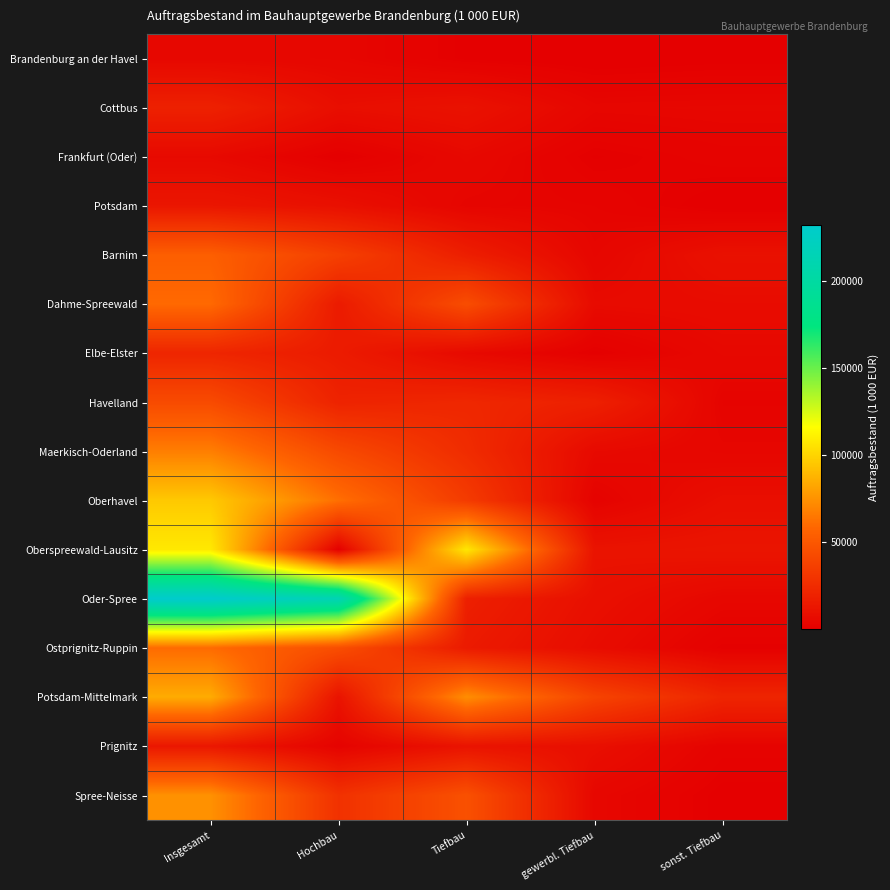

Reading left to right, extract all data points from this chart.

Brandenburg an der Havel: Insgesamt=4762	Hochbau=4030	Tiefbau=731	gewerbl. Tiefbau=110	sonst. Tiefbau=621
Cottbus: Insgesamt=19115	Hochbau=8503	Tiefbau=10612	gewerbl. Tiefbau=4048	sonst. Tiefbau=4346
Frankfurt (Oder): Insgesamt=5735	Hochbau=399	Tiefbau=5336	gewerbl. Tiefbau=897	sonst. Tiefbau=2404
Potsdam: Insgesamt=12913	Hochbau=9468	Tiefbau=3444	gewerbl. Tiefbau=2826	sonst. Tiefbau=146
Barnim: Insgesamt=54166	Hochbau=36591	Tiefbau=17575	gewerbl. Tiefbau=4050	sonst. Tiefbau=10127
Dahme-Spreewald: Insgesamt=59638	Hochbau=15573	Tiefbau=44065	gewerbl. Tiefbau=6591	sonst. Tiefbau=7280
Elbe-Elster: Insgesamt=21730	Hochbau=15814	Tiefbau=5915	gewerbl. Tiefbau=700	sonst. Tiefbau=5215
Havelland: Insgesamt=42916	Hochbau=20273	Tiefbau=22643	gewerbl. Tiefbau=18545	sonst. Tiefbau=2739
Maerkisch-Oderland: Insgesamt=67734	Hochbau=42301	Tiefbau=25433	gewerbl. Tiefbau=5992	sonst. Tiefbau=3978
Oberhavel: Insgesamt=95916	Hochbau=61725	Tiefbau=34190	gewerbl. Tiefbau=2190	sonst. Tiefbau=8801
Oberspreewald-Lausitz: Insgesamt=107935	Hochbau=593	Tiefbau=107342	gewerbl. Tiefbau=11390	sonst. Tiefbau=12283
Oder-Spree: Insgesamt=232299	Hochbau=213992	Tiefbau=18308	gewerbl. Tiefbau=9380	sonst. Tiefbau=4516
Ostprignitz-Ruppin: Insgesamt=60122	Hochbau=44774	Tiefbau=15348	gewerbl. Tiefbau=7409	sonst. Tiefbau=1181
Potsdam-Mittelmark: Insgesamt=84780	Hochbau=11366	Tiefbau=73414	gewerbl. Tiefbau=38976	sonst. Tiefbau=21282
Prignitz: Insgesamt=13597	Hochbau=2254	Tiefbau=11343	gewerbl. Tiefbau=9001	sonst. Tiefbau=2342
Spree-Neisse: Insgesamt=74605	Hochbau=28478	Tiefbau=46127	gewerbl. Tiefbau=4581	sonst. Tiefbau=545